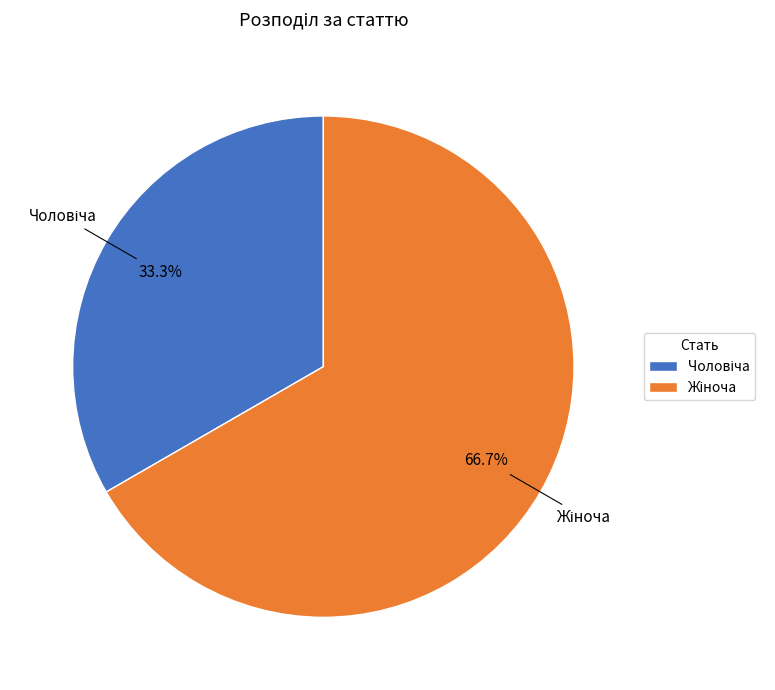

Does any single category account for the majority?

Yes